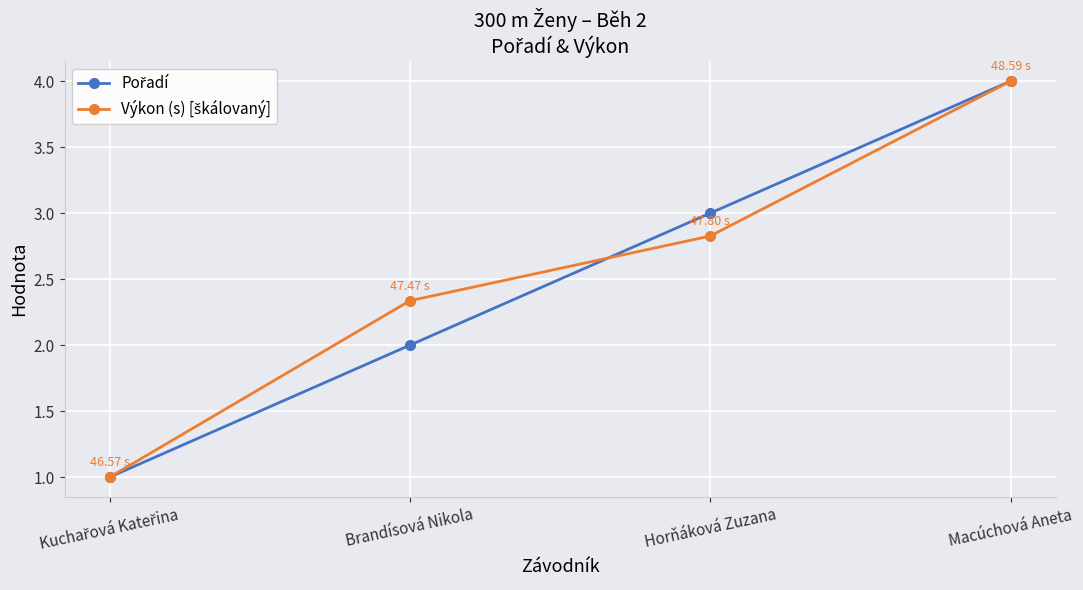

Does the chart have visible grid lines?

Yes